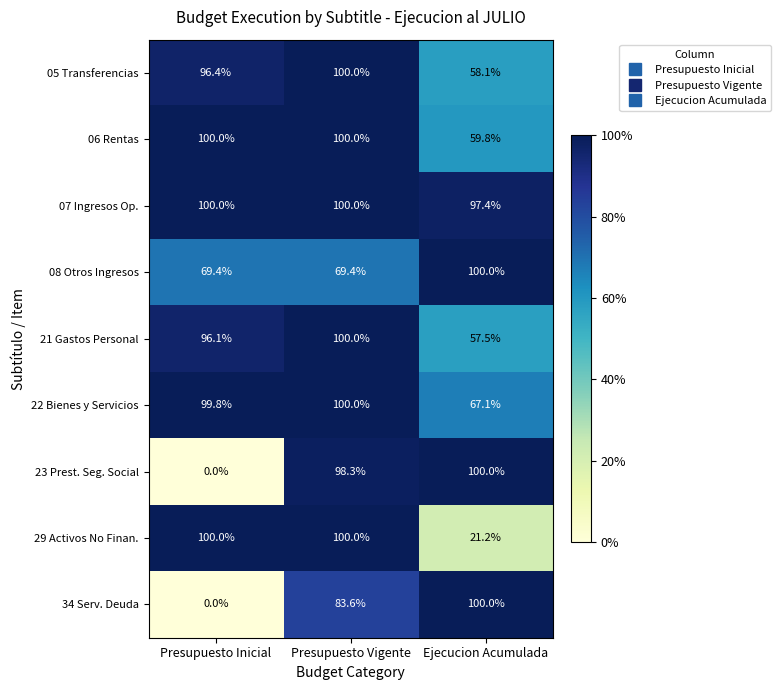

What is the spread (max minus min) of values at Presupuesto Inicial?

100.0